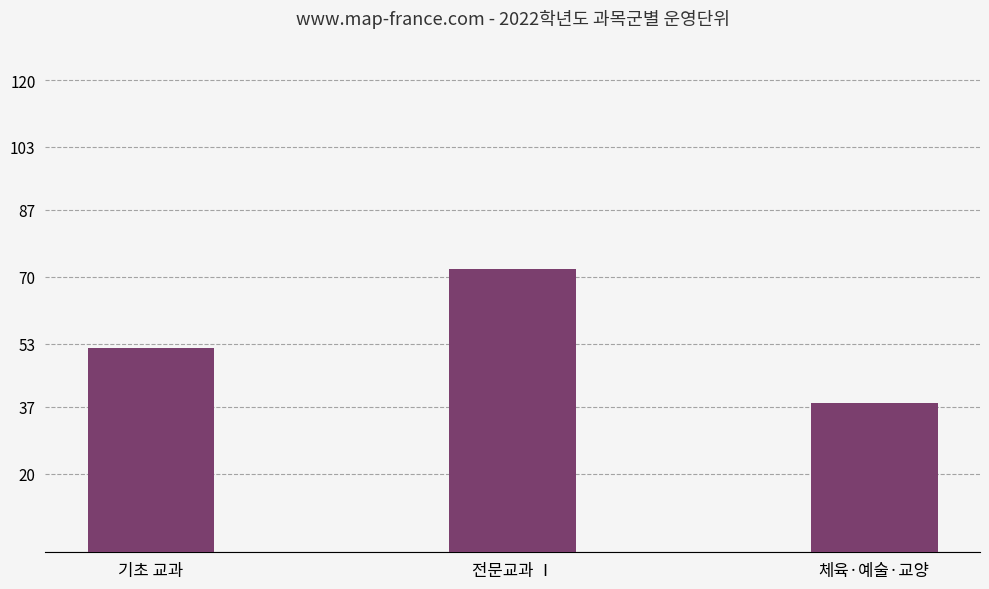

Read the value at 체육·예술·교양, to the nearest 5.

40